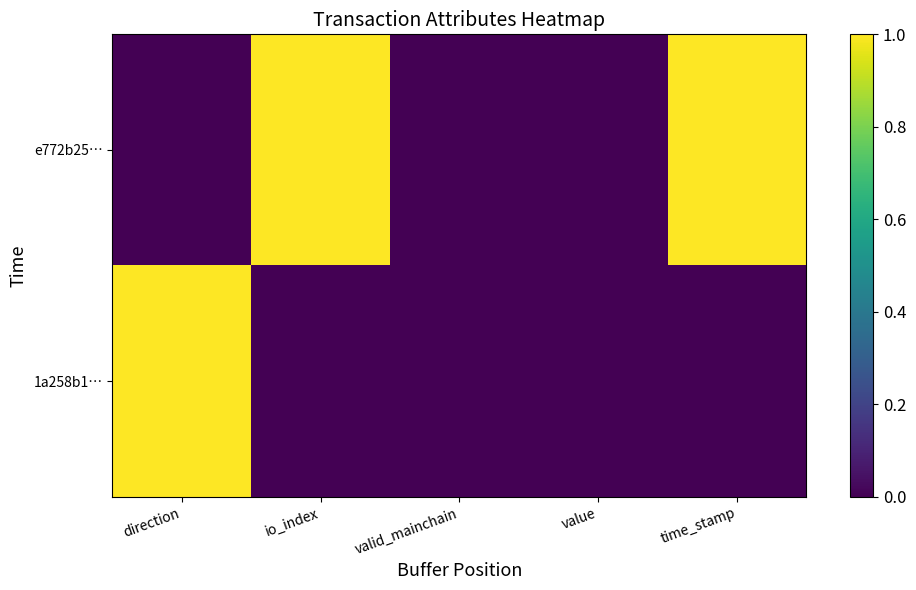

At which category is the sum across all series the highest?

direction